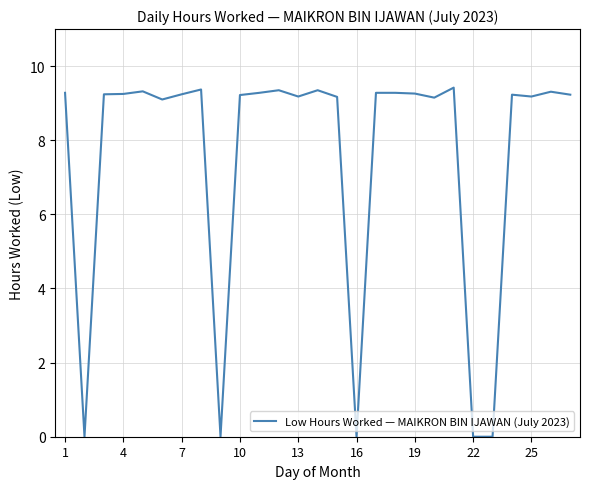

What is the maximum value shown in the chart?

9.4